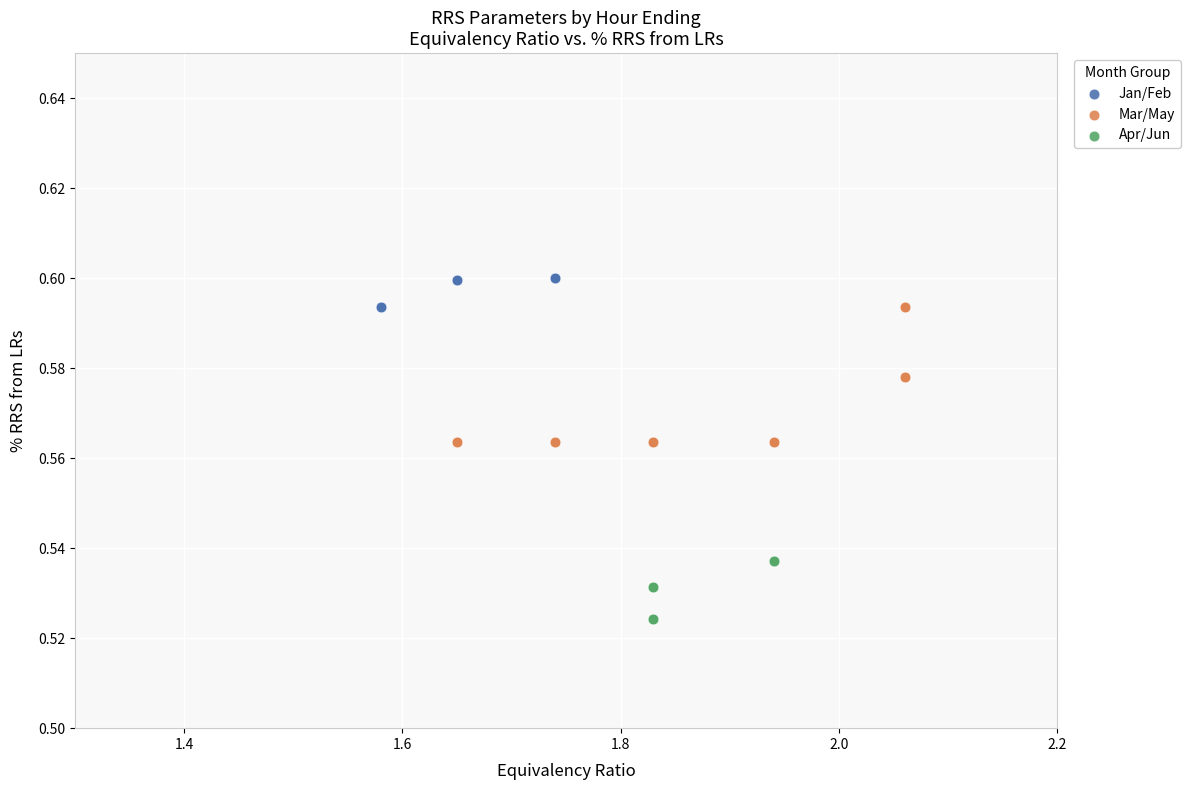

Which series has the widest spread of Y values?

Mar/May